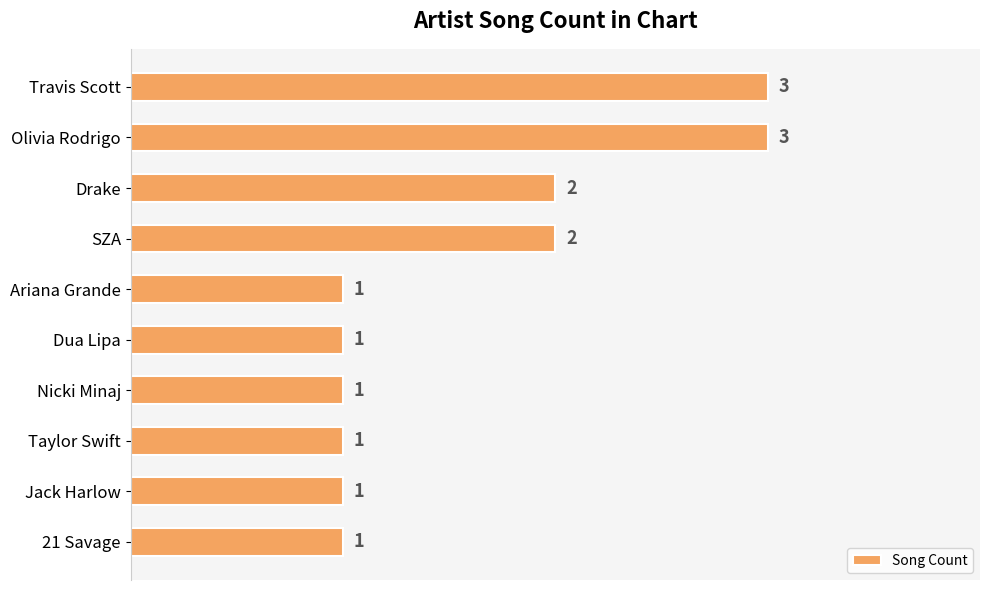

Reading bottom to top, transcribe all the data shown in this chart.

1	1	1	1	1	1	2	2	3	3